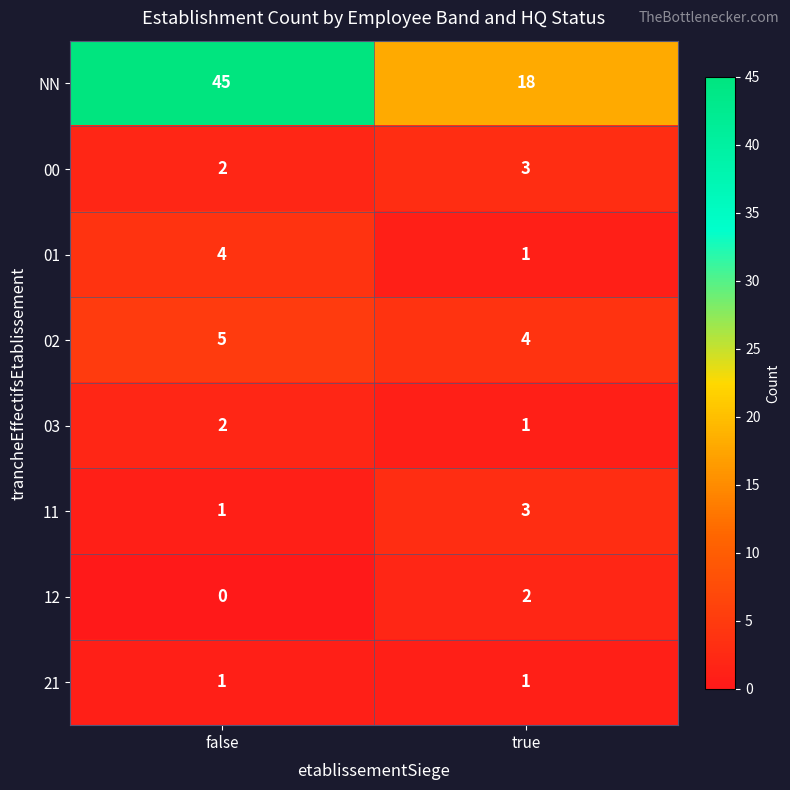

Which series changed the most between false and true?

NN